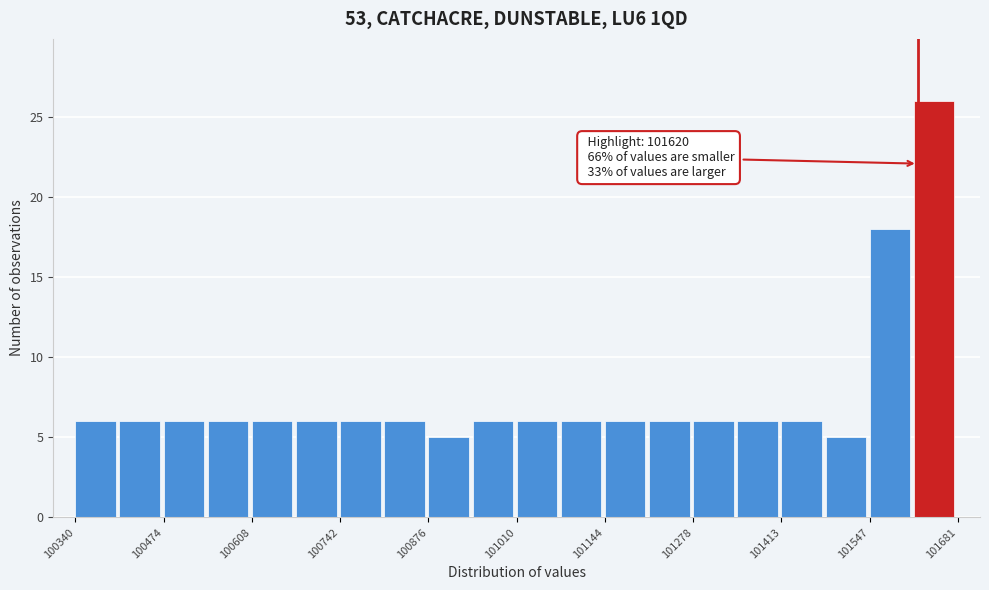

Read against the x-axis, roughly where is the centre of the tallest bar?

101640